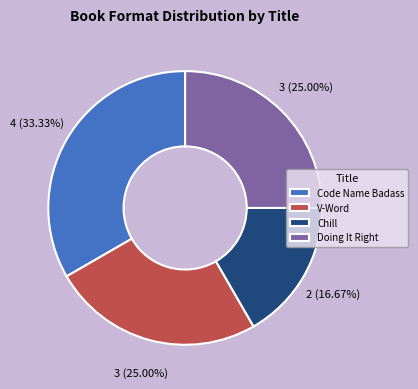

To the nearest percent, what percentage of the pie is Chill?

17%